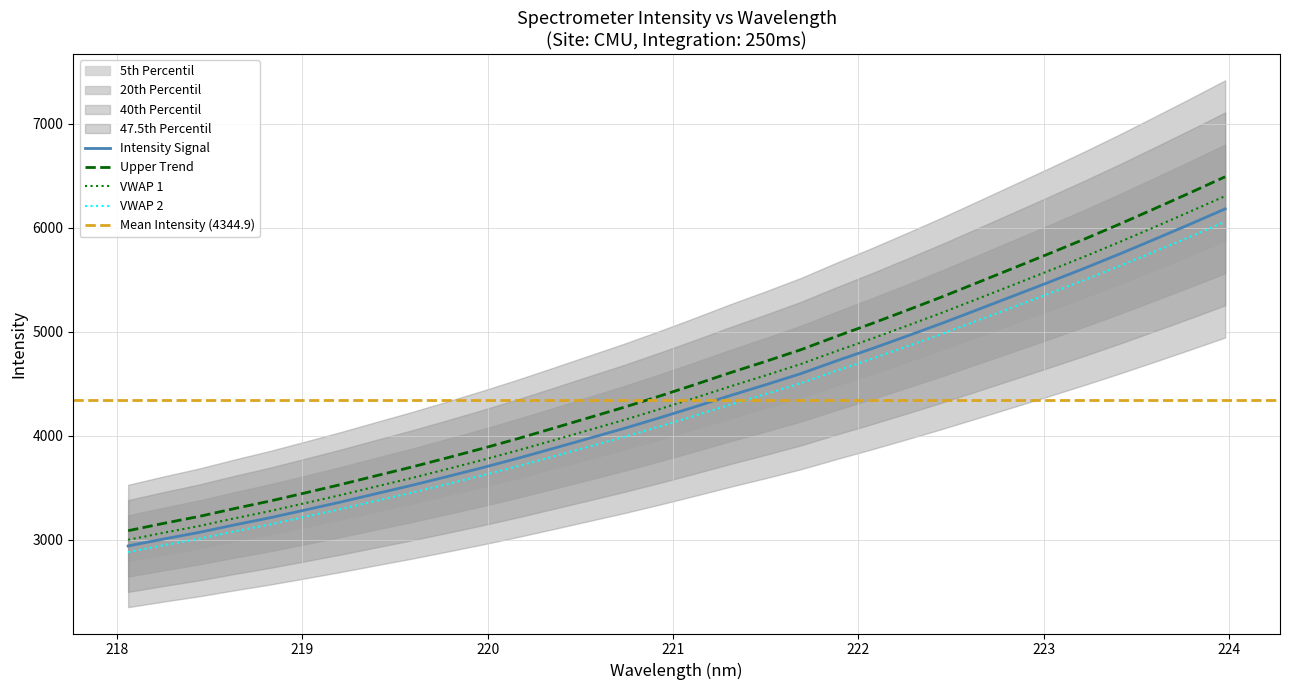

What is the minimum value for Intensity Signal?

2941.7